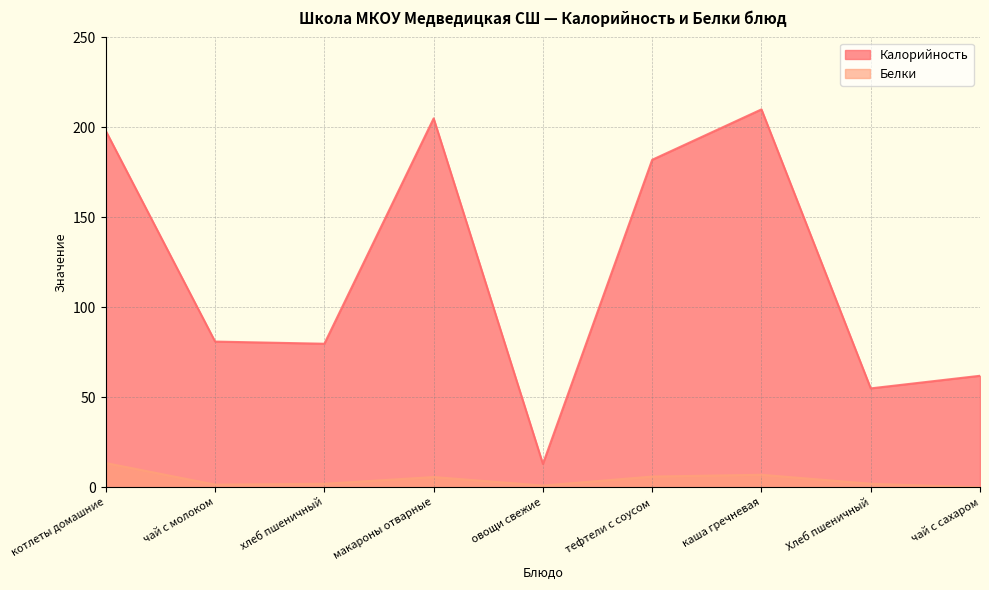

Rank the categories by Калорийность value from highest to lowest.

каша гречневая, макароны отварные, котлеты домашние, тефтели с соусом, чай с молоком, хлеб пшеничный, чай с сахаром, Хлеб пшеничный, овощи свежие